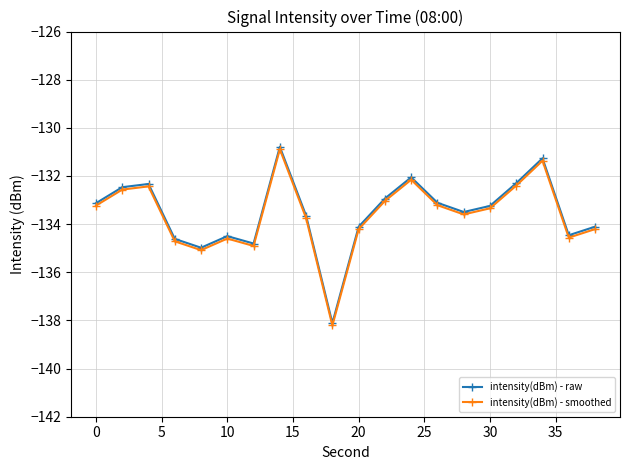

What is the lowest value of the intensity(dBm) - raw series?

-138.1